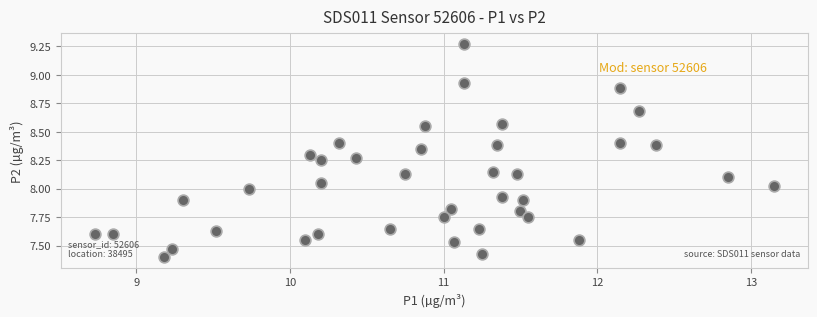

What is the range of X values (max minus min)?

4.4